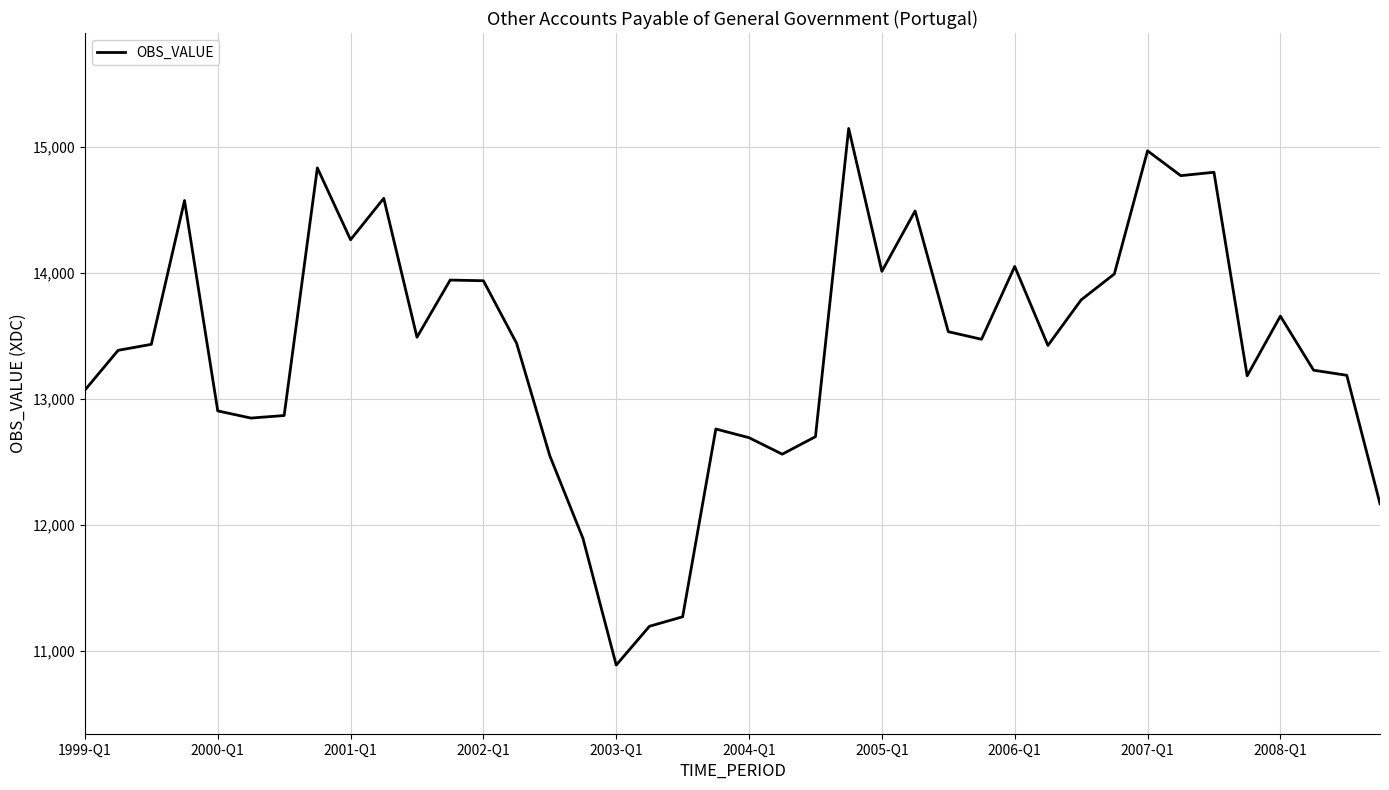

What is the minimum value shown in the chart?

10890.5